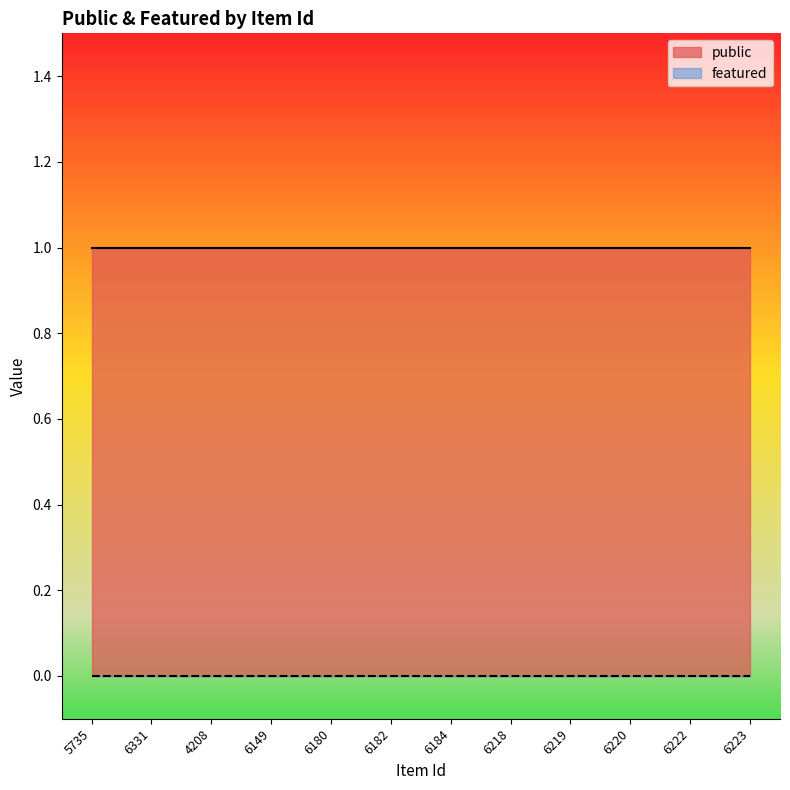

What is the label of the 1st point from the left?

5735